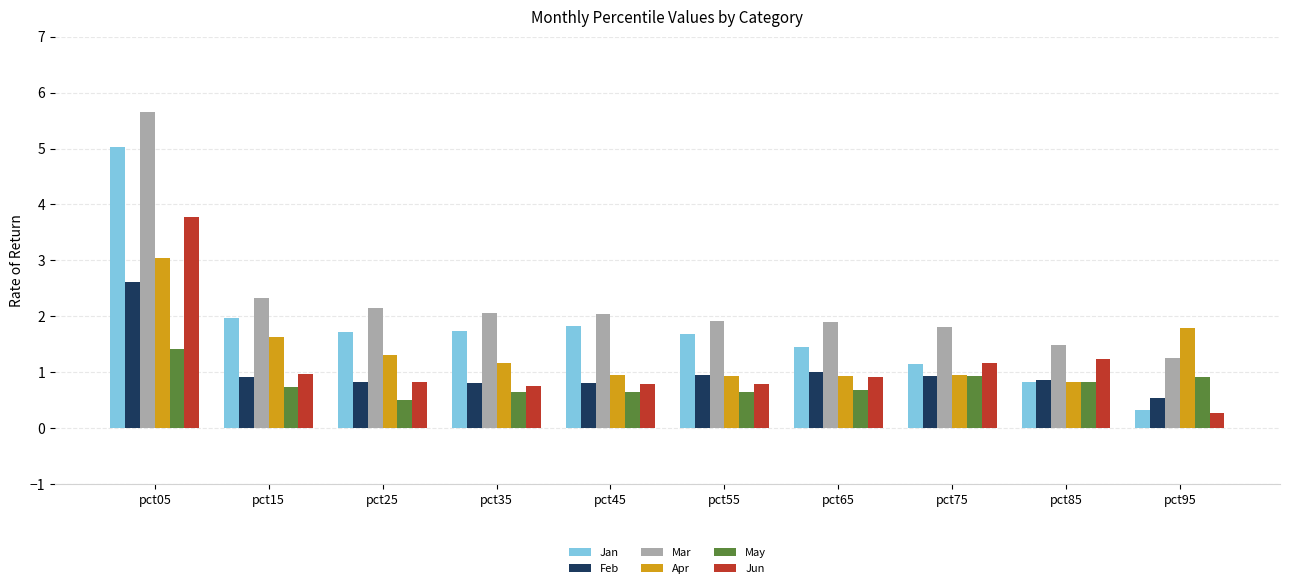

Does the chart contain any negative values?

No